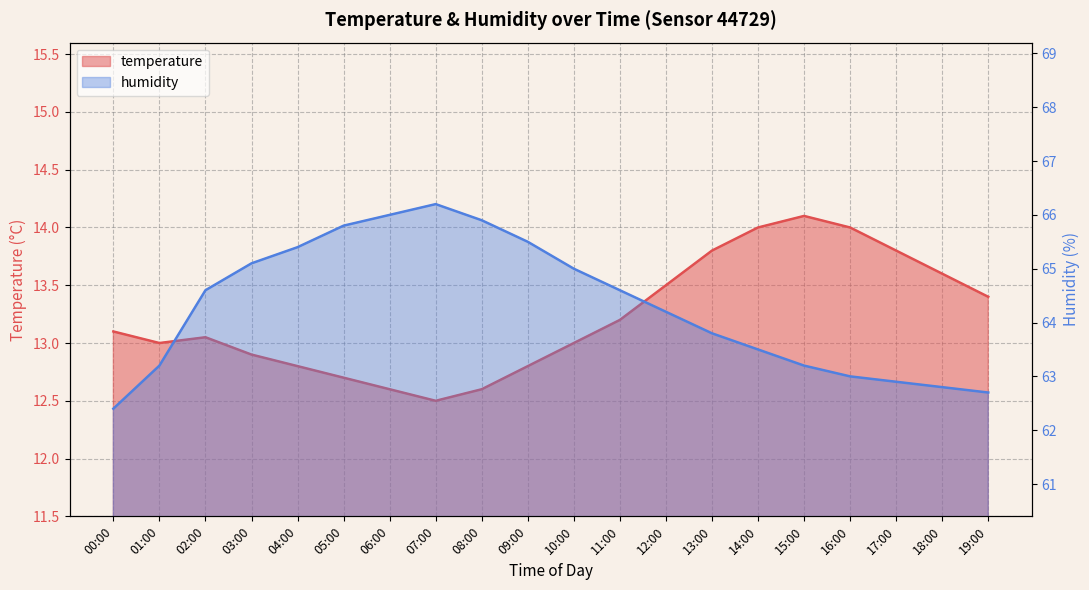

True or false: temperature has a value of 8.4 at 03:00.

False